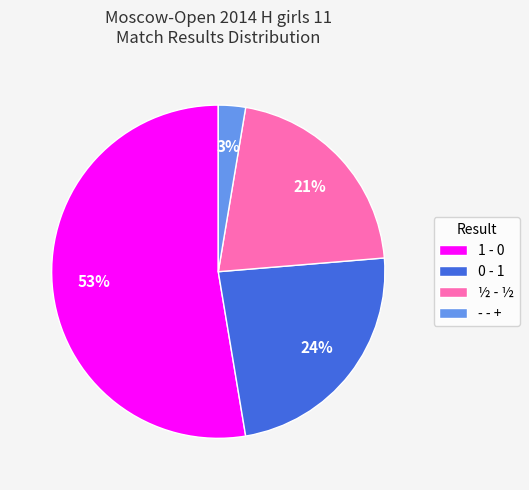

Which category has the smallest portion of the pie?

- - +